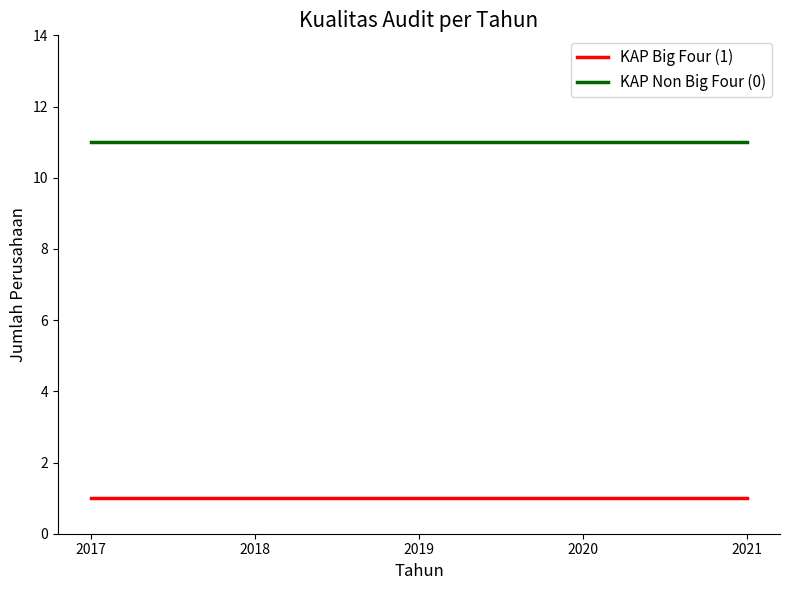

The value of KAP Non Big Four (0) at 2019 is 3. True or false?

False